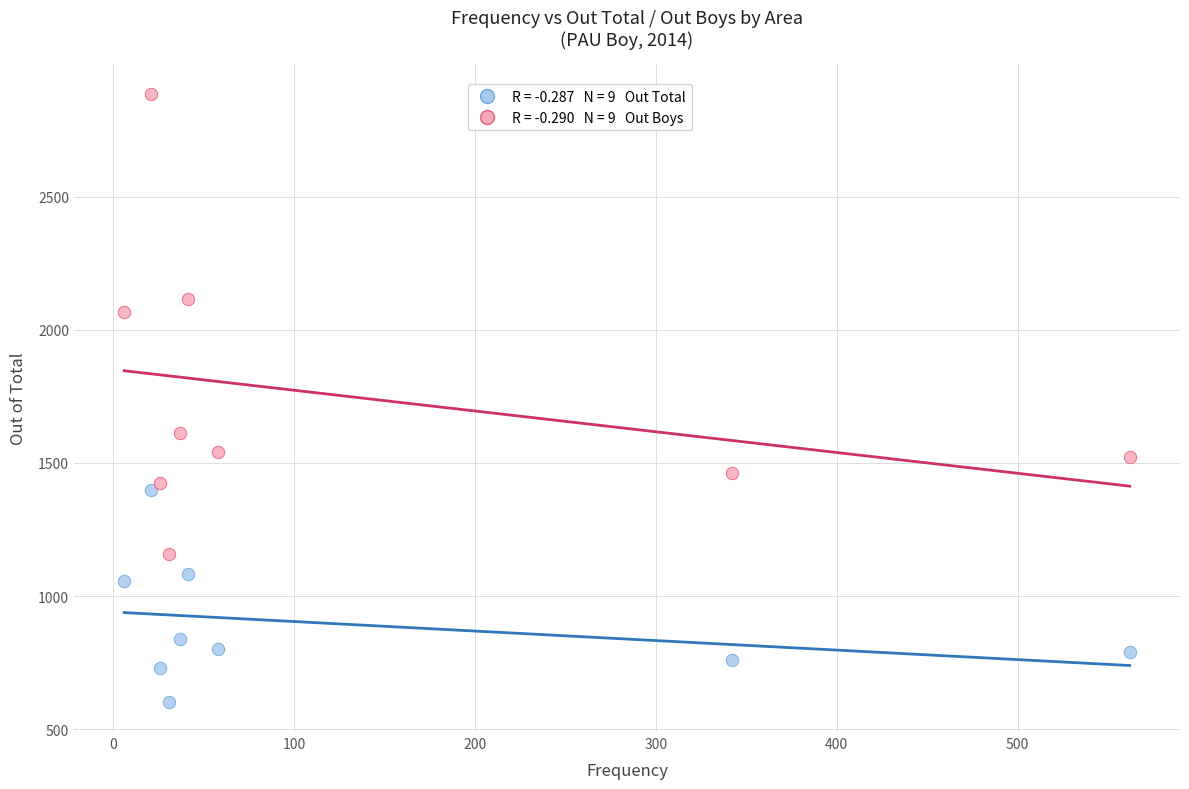

Across all series, what Y value is closest to 1744?

1612